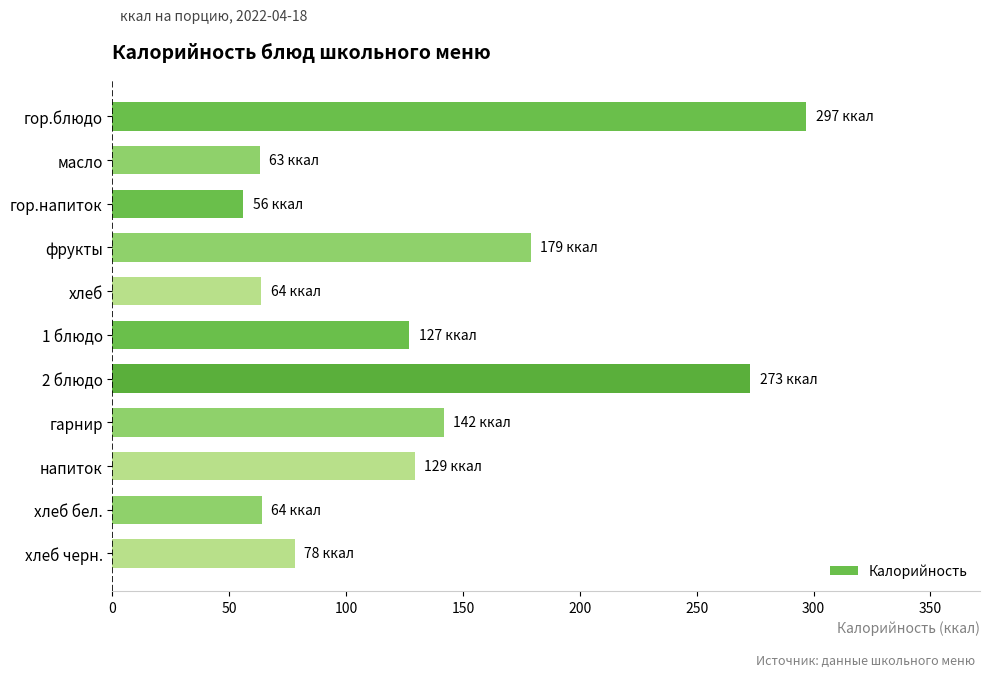

What is the greatest value displayed?

297.0